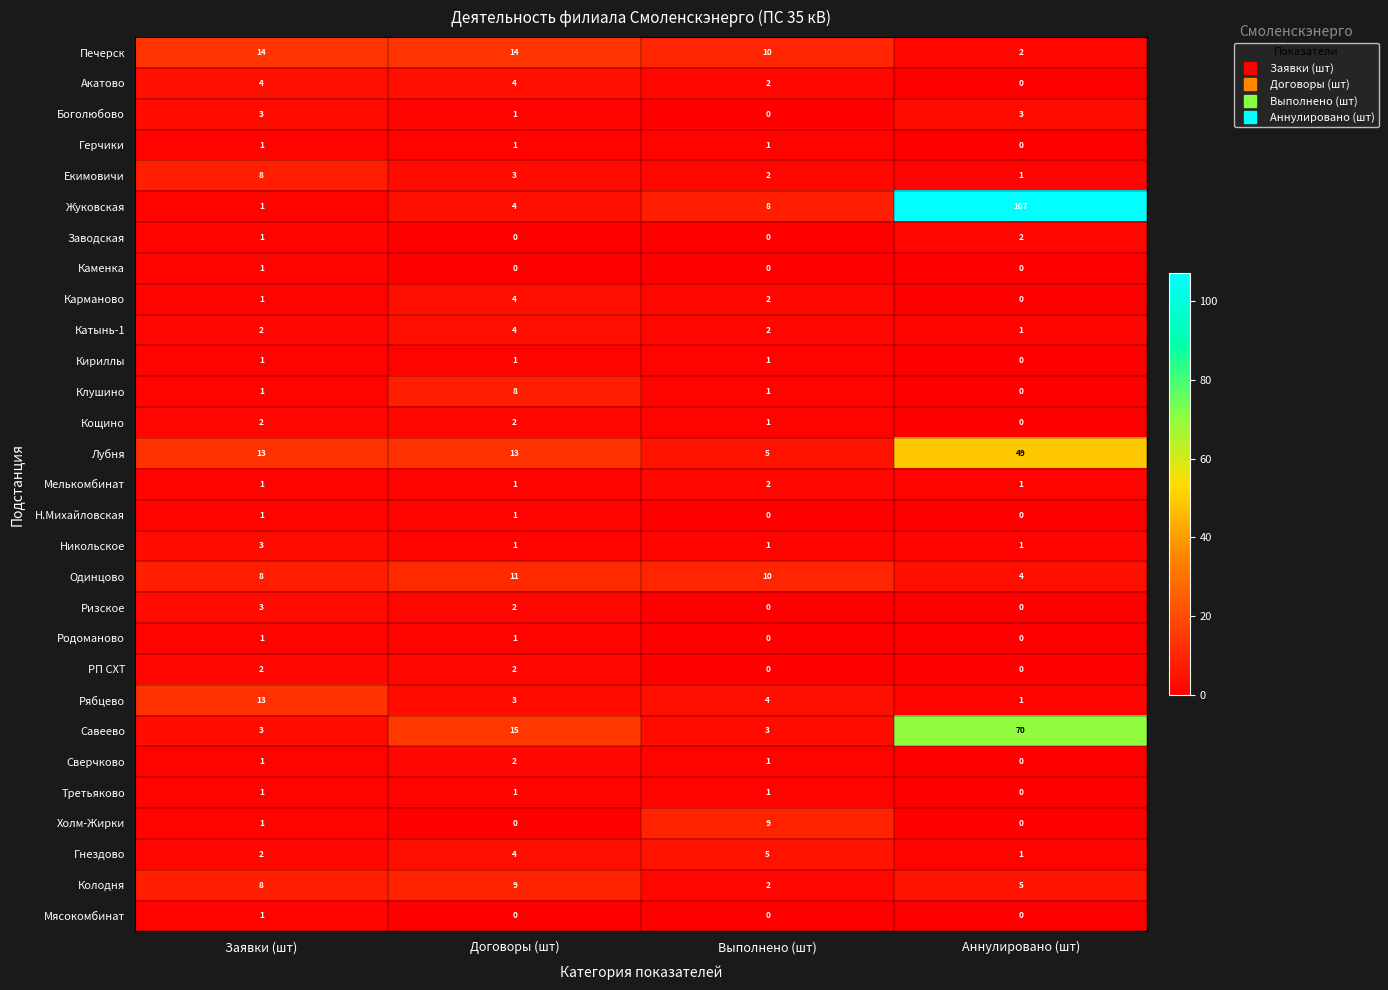

What is the greatest value displayed?

107